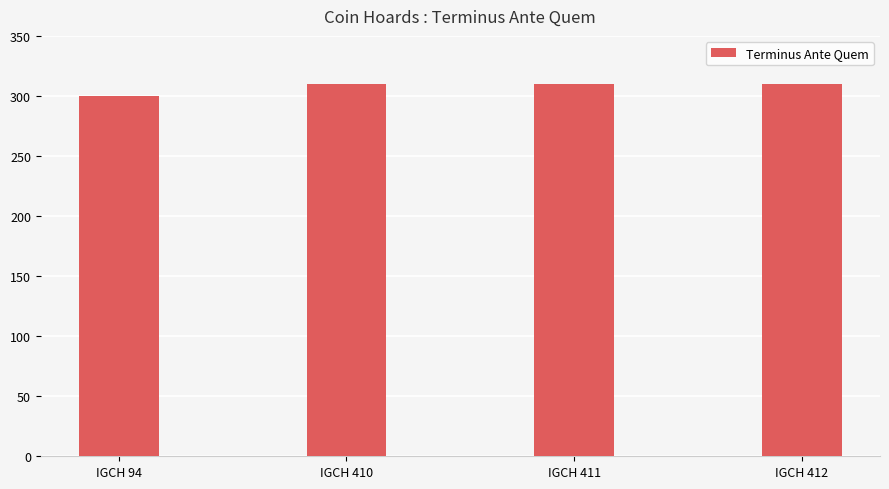

Which category has the lowest value across all series?

IGCH 94